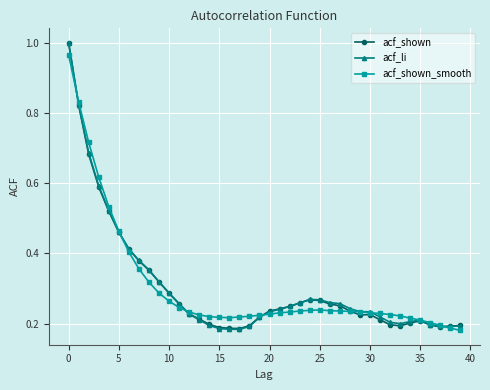

At how many categories does at least one series exceed 0?

40